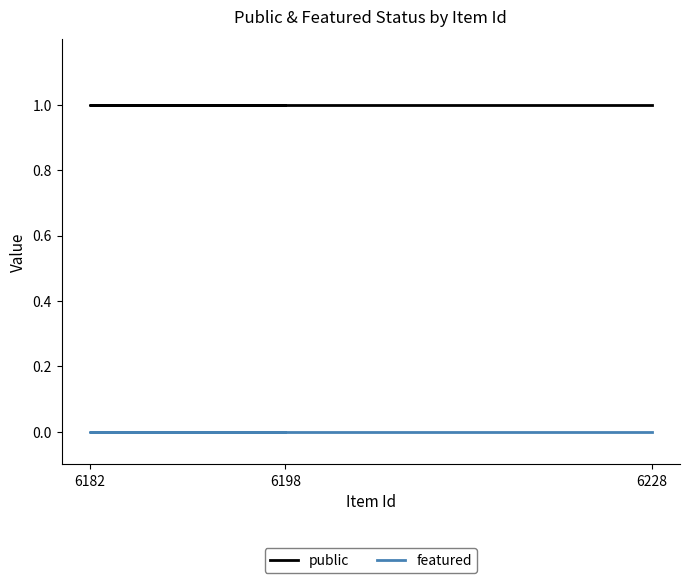

Is this an area chart (filled region under the line)?

No